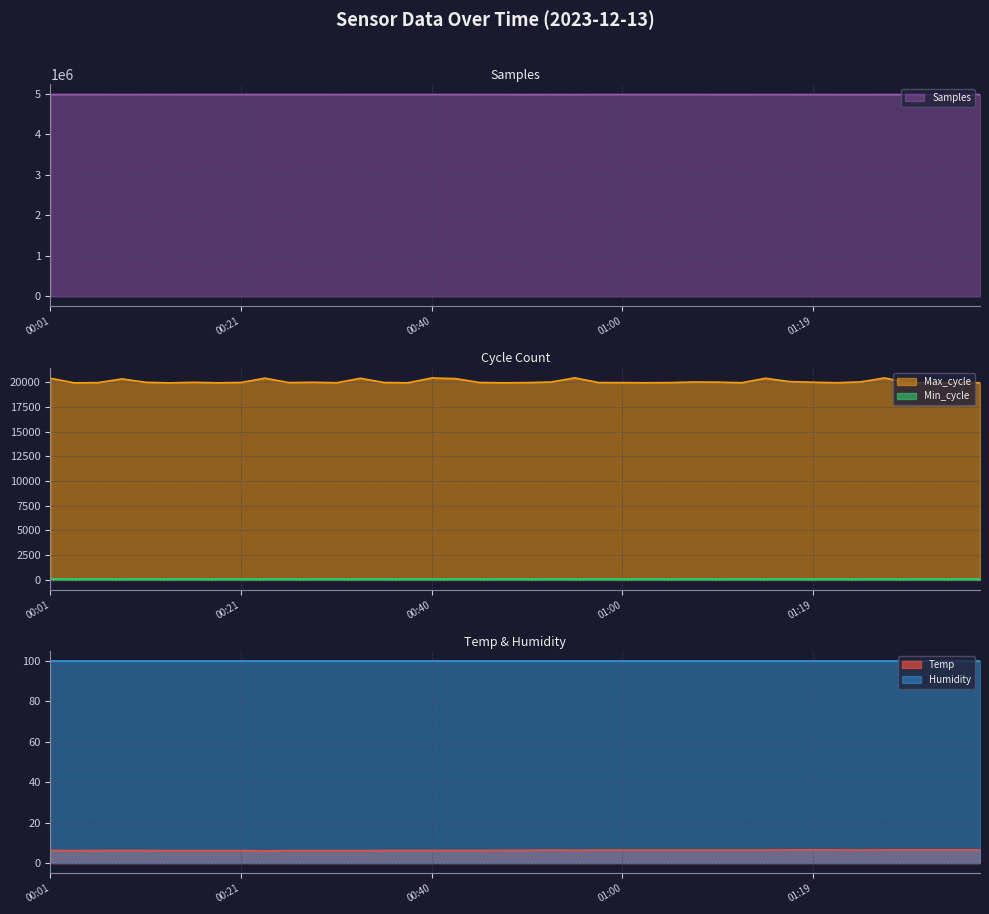

What is the average value of the Samples series?

4976075